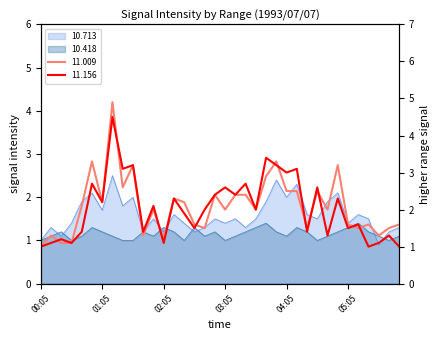

Which series ends up on top after the final intersection of 10.418 and 10.713?

10.713